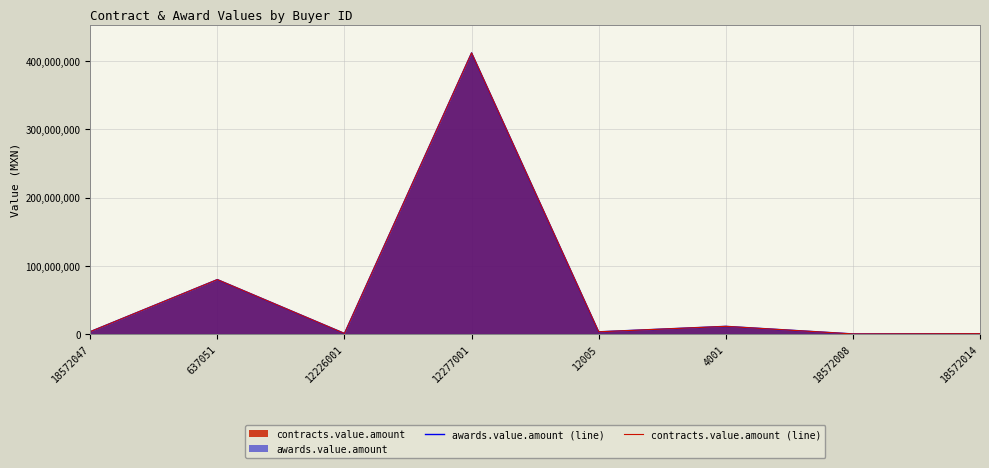

What is the maximum value shown in the chart?

412073265.4